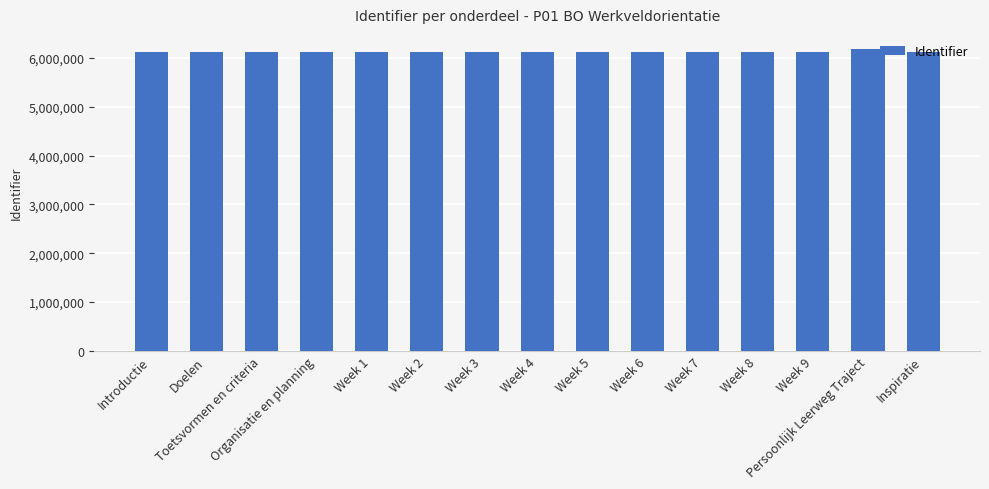

Which has a higher value, Persoonlijk Leerweg Traject or Doelen?

Persoonlijk Leerweg Traject